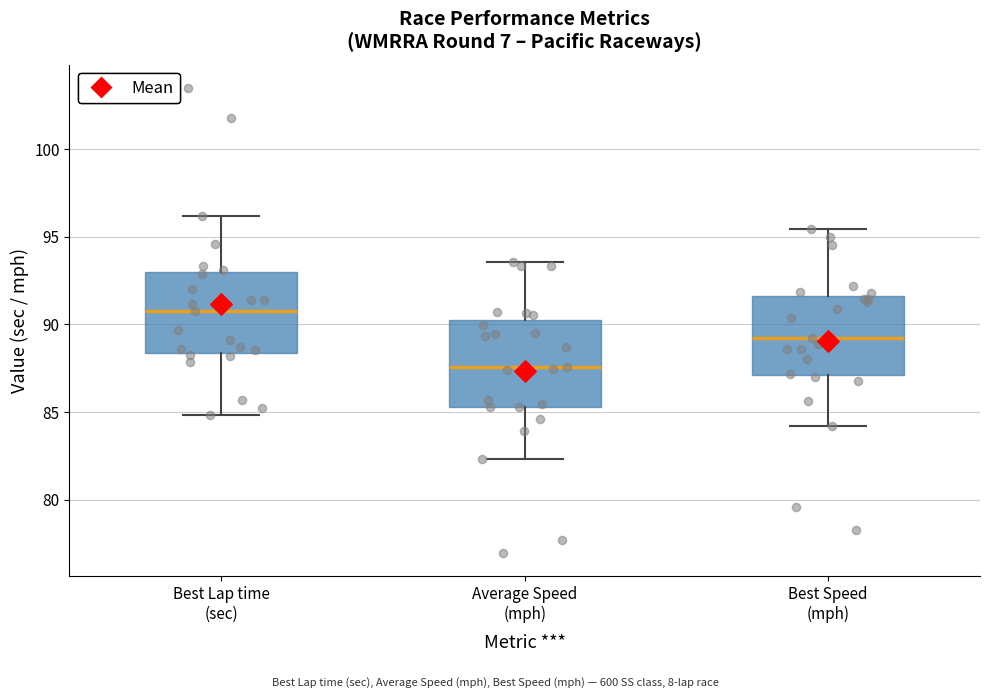

Where does the upper whisker of the box for Best Lap time (sec) end on the y-axis? The values are not printed on the chart, so give them approximately, as read against the axis.

96.0